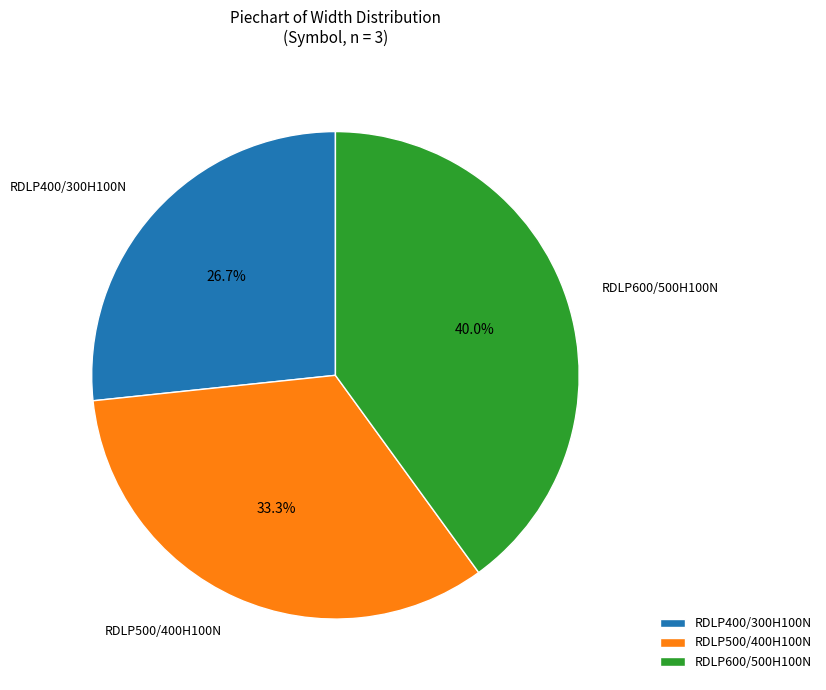

To the nearest percent, what portion does RDLP600/500H100N represent?

40%